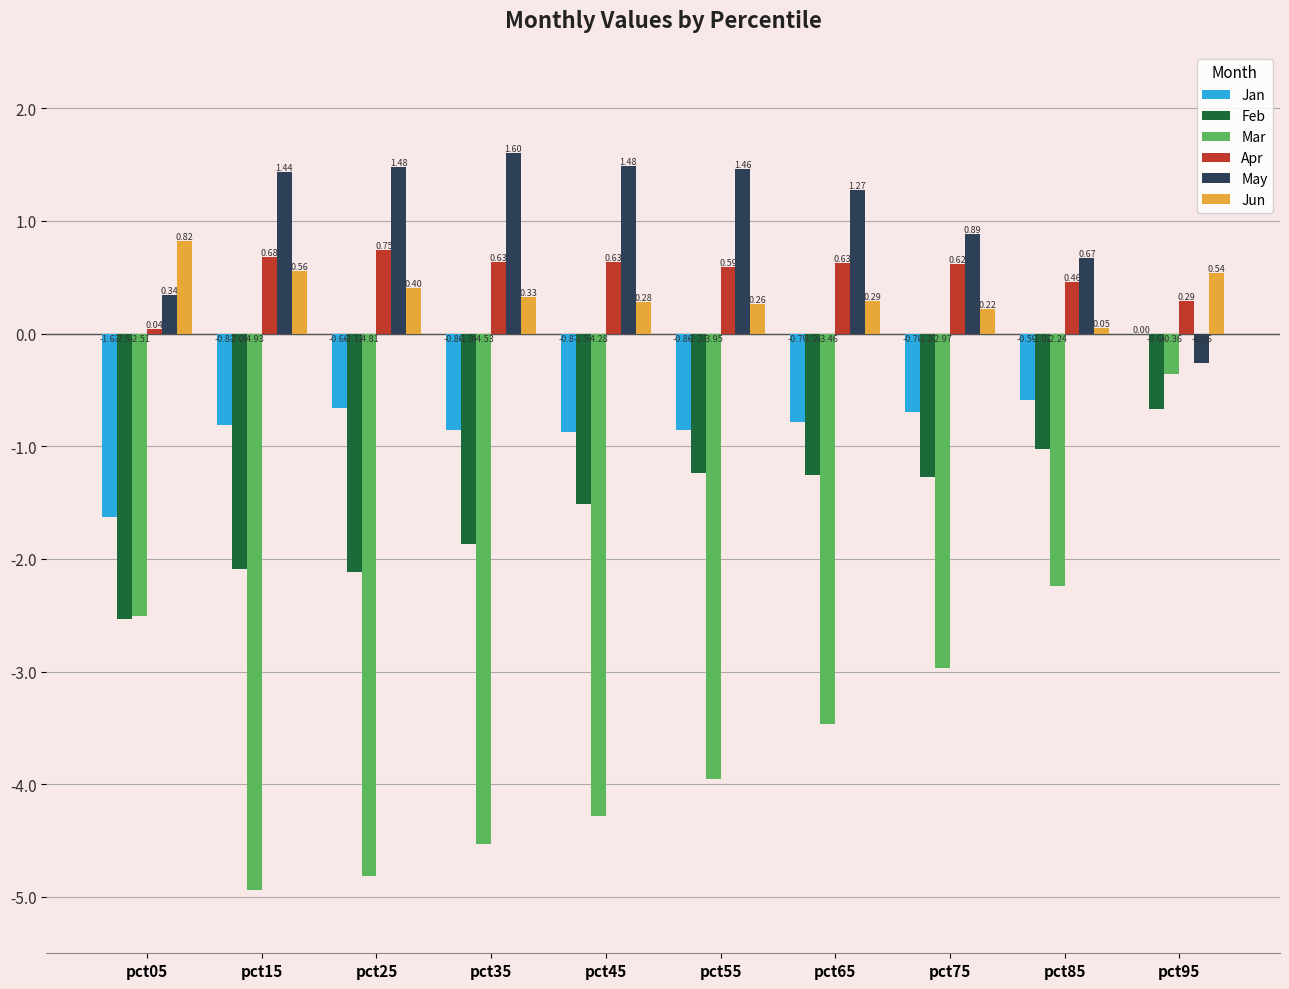

At which category is the sum across all series the highest?

pct95